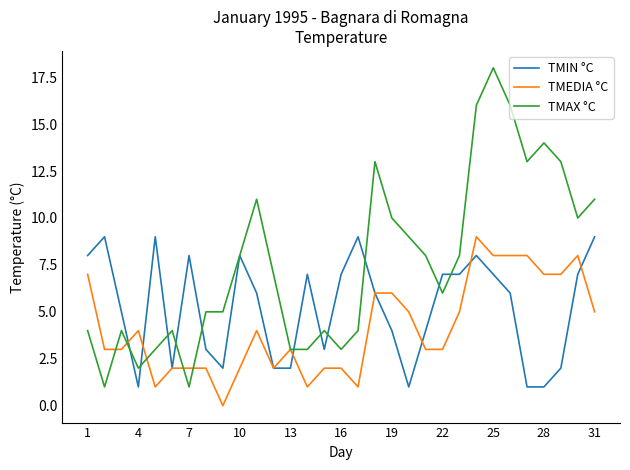

Rank the series by their average value, from highest to lowest.

TMAX °C, TMIN °C, TMEDIA °C